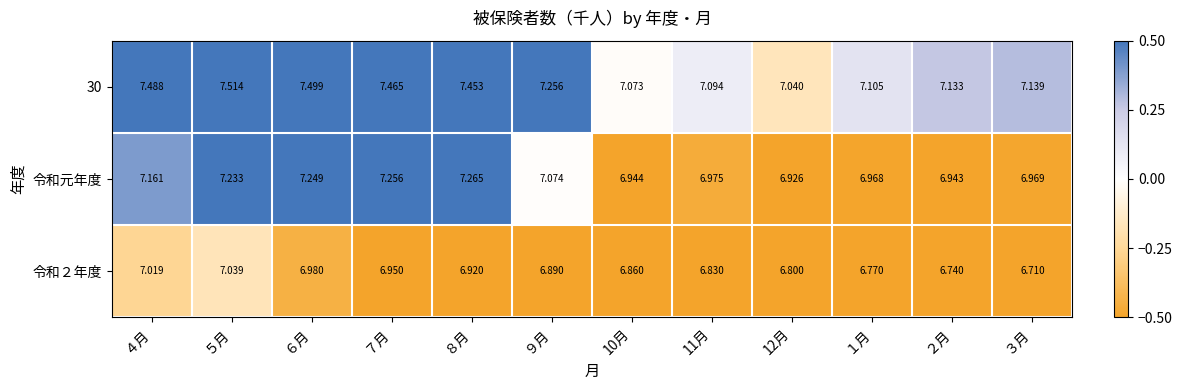

How many data points does each series have?

12